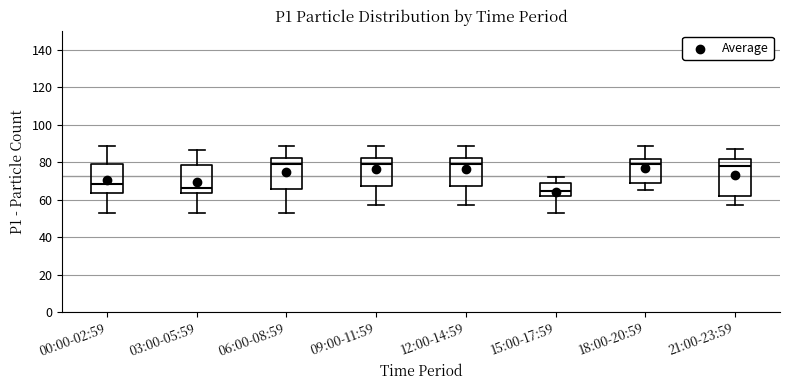

Where does the median line of the box for 15:00-17:59 sit on the y-axis? The values are not printed on the chart, so give them approximately, as read against the axis.

64